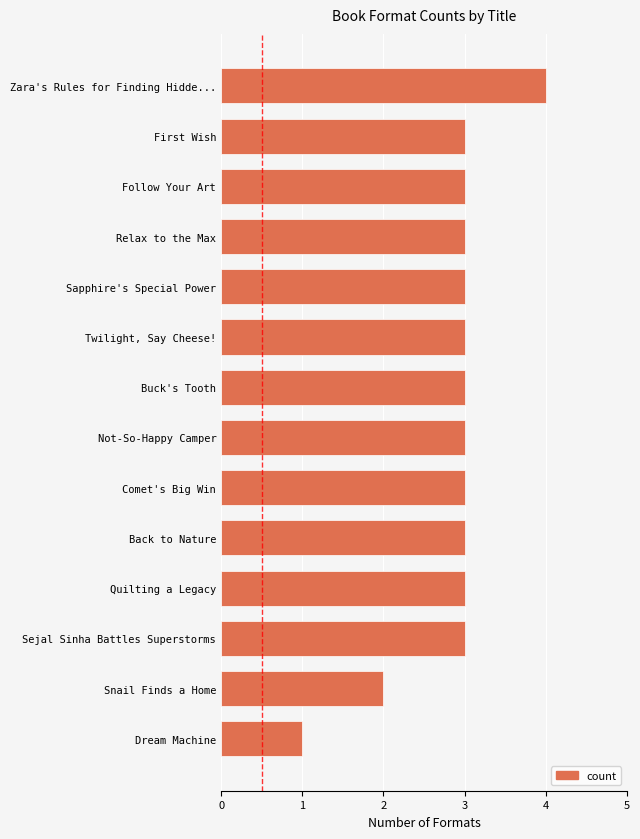

True or false: the data shows 3 at Zara's Rules for Finding Hidde....

False